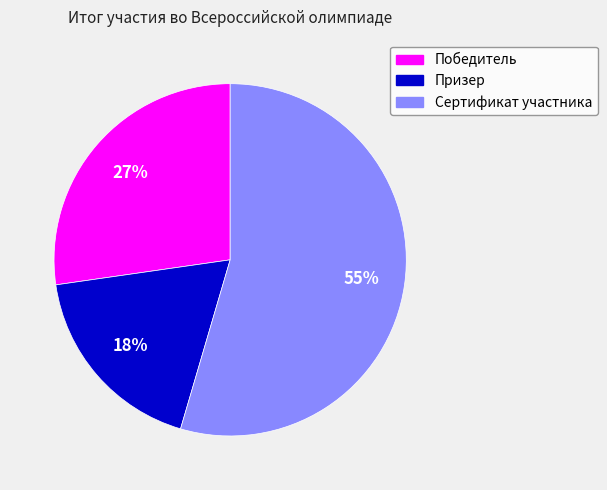

To the nearest percent, what is the average slice percentage?

33%